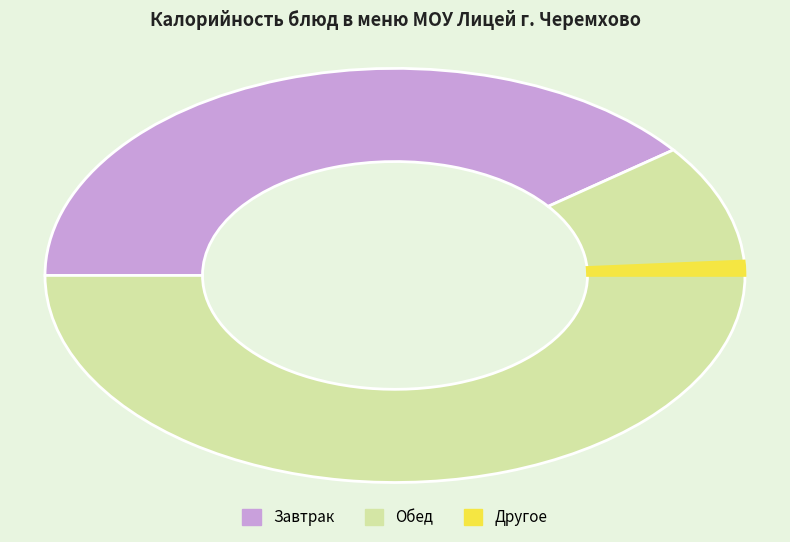

Is there any slice that represents more than half of the pie?

Yes